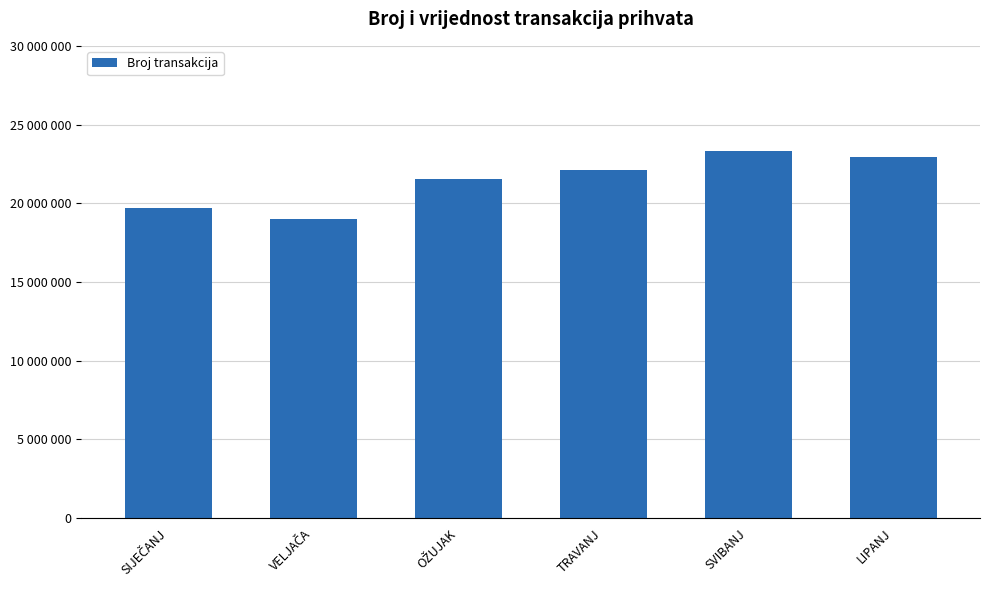

Reading left to right, list all the values displayed in this chart.

SIJEČANJ=19726658	VELJAČA=19021402	OŽUJAK=21526681	TRAVANJ=22122794	SVIBANJ=23301805	LIPANJ=22967756